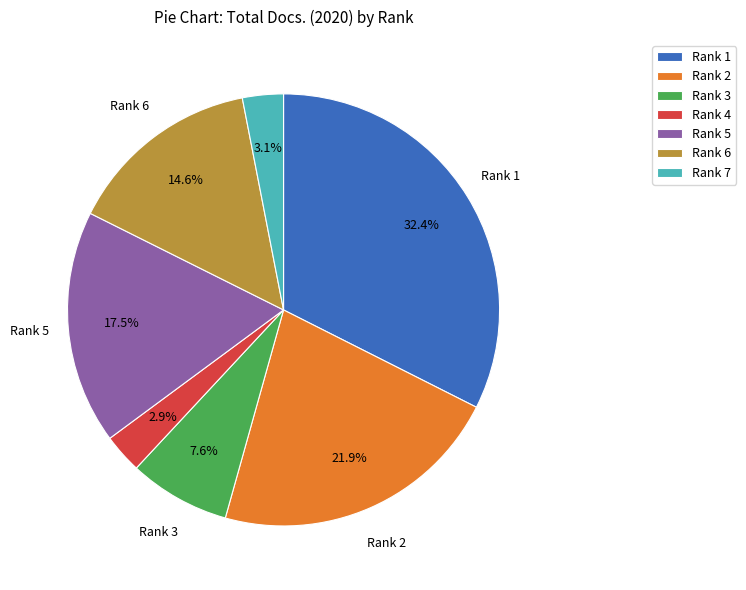

To the nearest percent, what is the difference between the Rank 1 and Rank 7 slice percentages?

29%